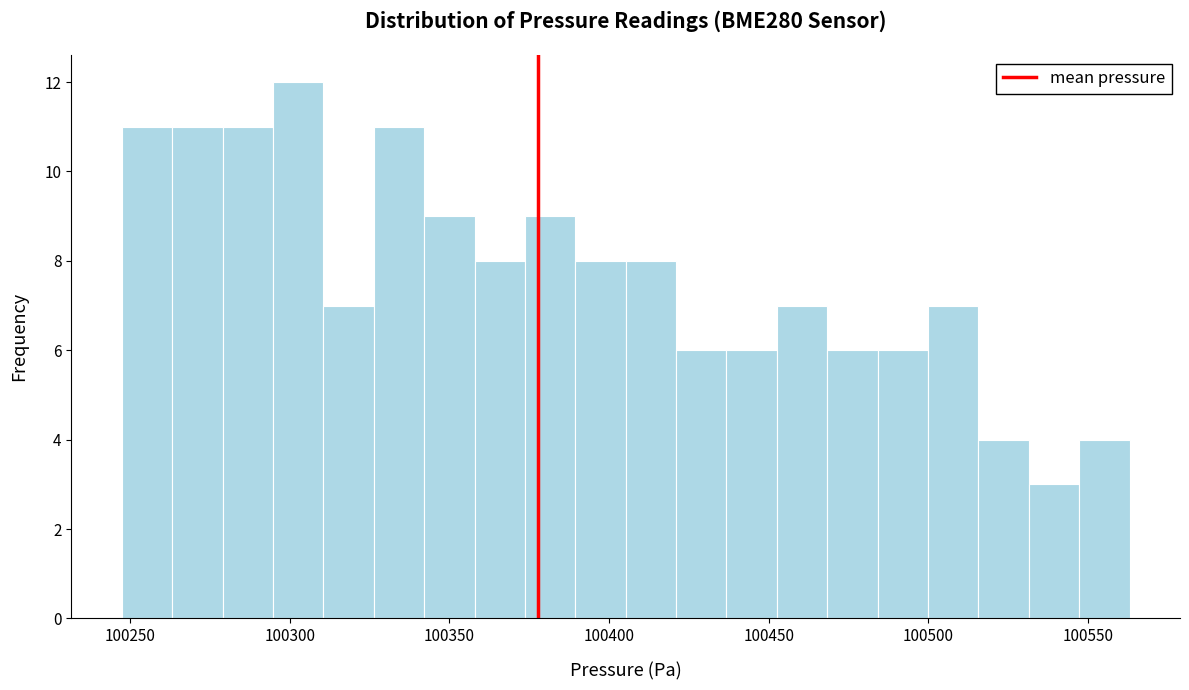

Around what value on the x-axis is the tallest bar? Give the approximate position of its centre, as read against the axis.

100305